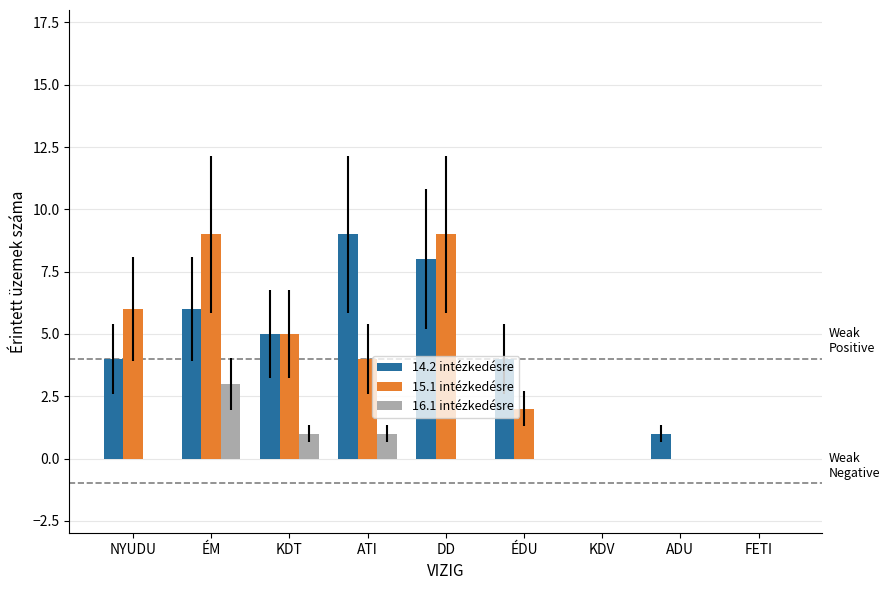

Reading right to left, extract all data points from this chart.

14.2 intézkedésre: FETI=0	ADU=1	KDV=0	ÉDU=4	DD=8	ATI=9	KDT=5	ÉM=6	NYUDU=4
15.1 intézkedésre: FETI=0	ADU=0	KDV=0	ÉDU=2	DD=9	ATI=4	KDT=5	ÉM=9	NYUDU=6
16.1 intézkedésre: FETI=0	ADU=0	KDV=0	ÉDU=0	DD=0	ATI=1	KDT=1	ÉM=3	NYUDU=0